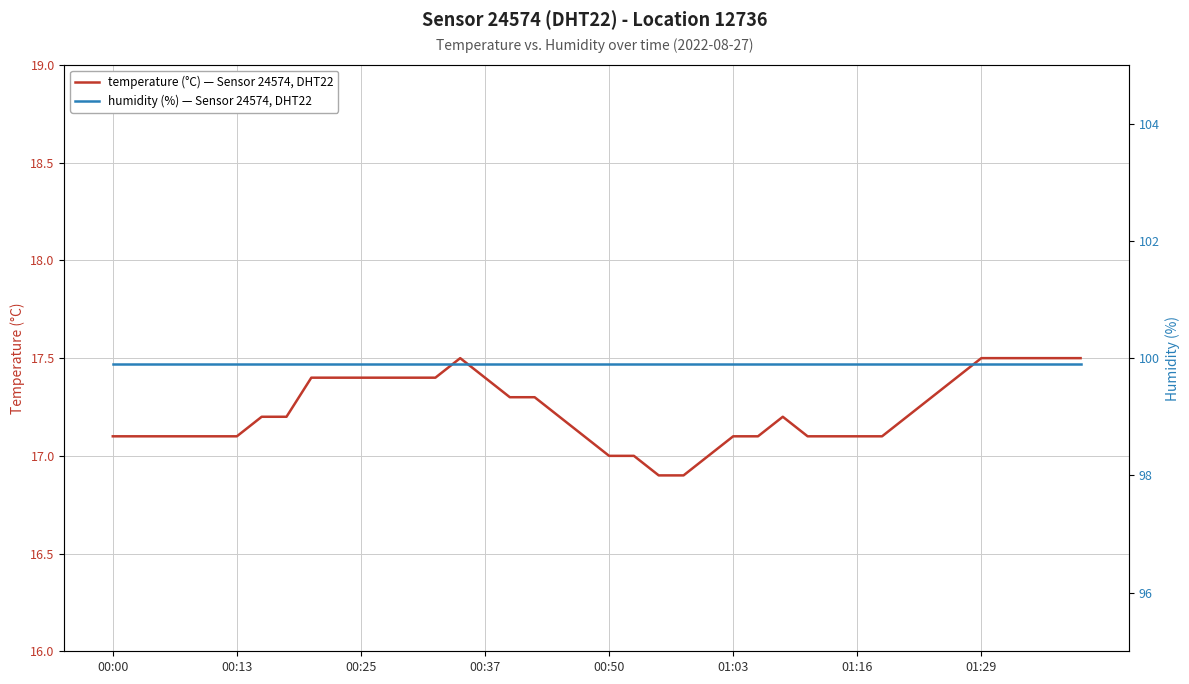

What is the smallest value displayed?

16.9